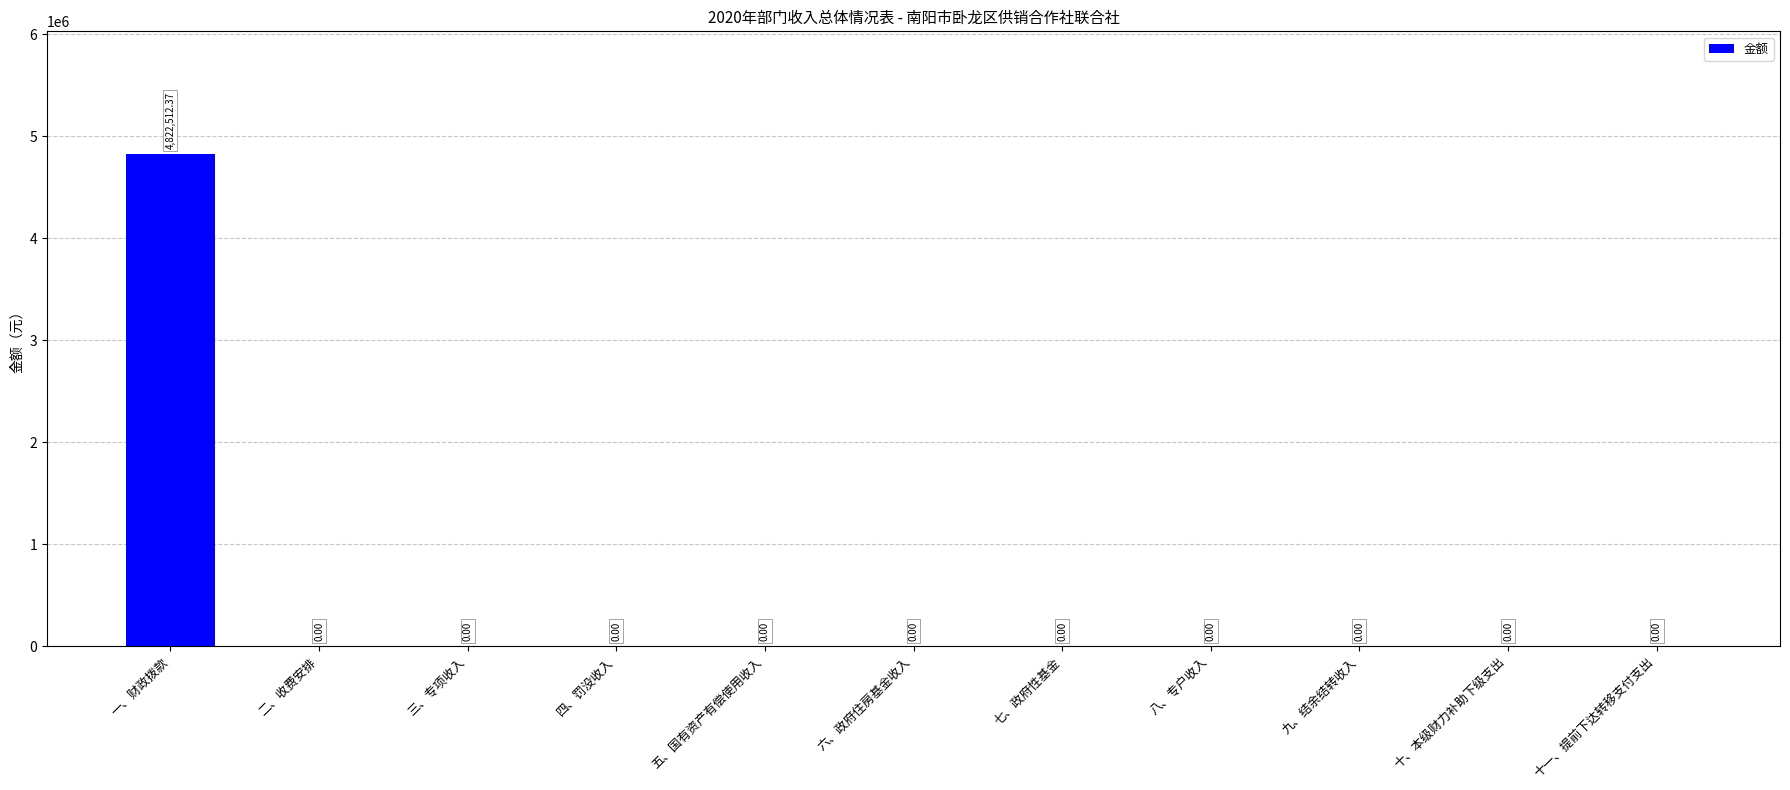

Reading left to right, transcribe all the data shown in this chart.

4822512.4	0.0	0.0	0.0	0.0	0.0	0.0	0.0	0.0	0.0	0.0